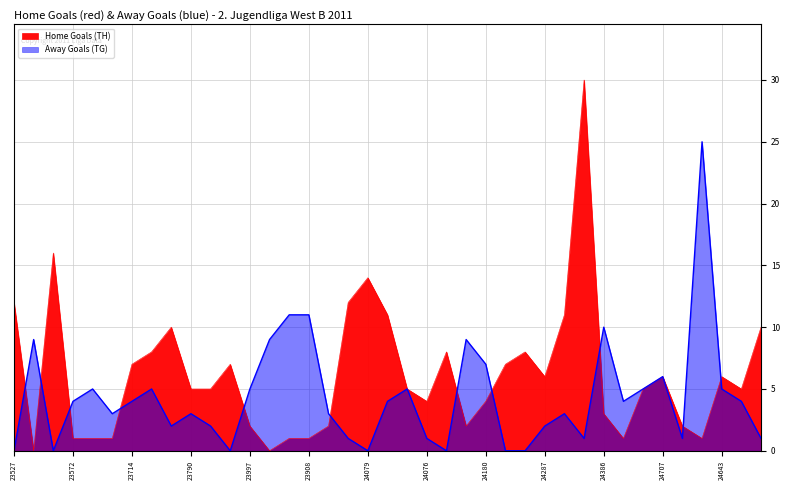

Rank the series by their maximum value, from highest to lowest.

Home Goals (TH), Away Goals (TG)